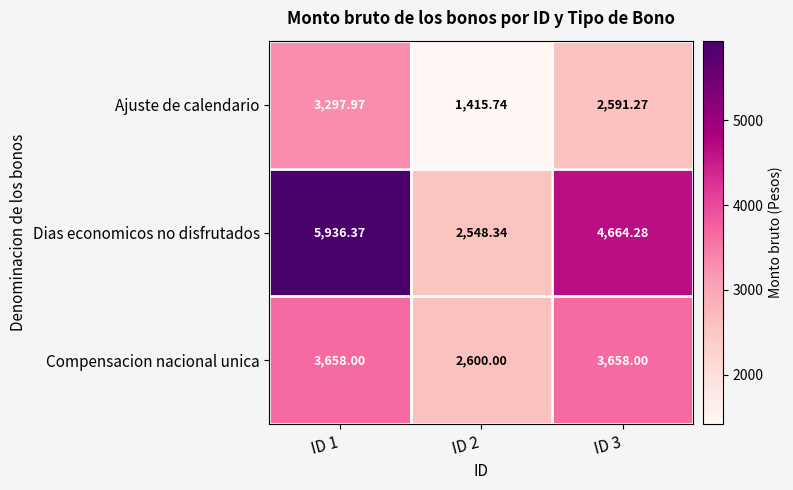

How many distinct data groups are displayed?

3